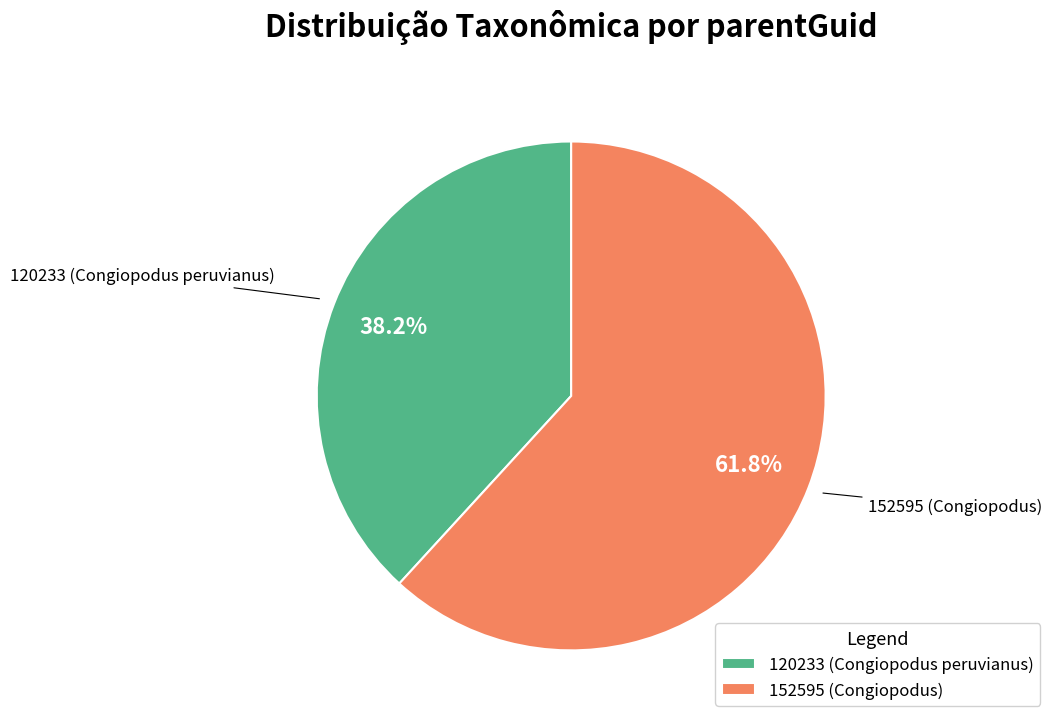

To the nearest percent, what portion does 152595 (Congiopodus) represent?

62%